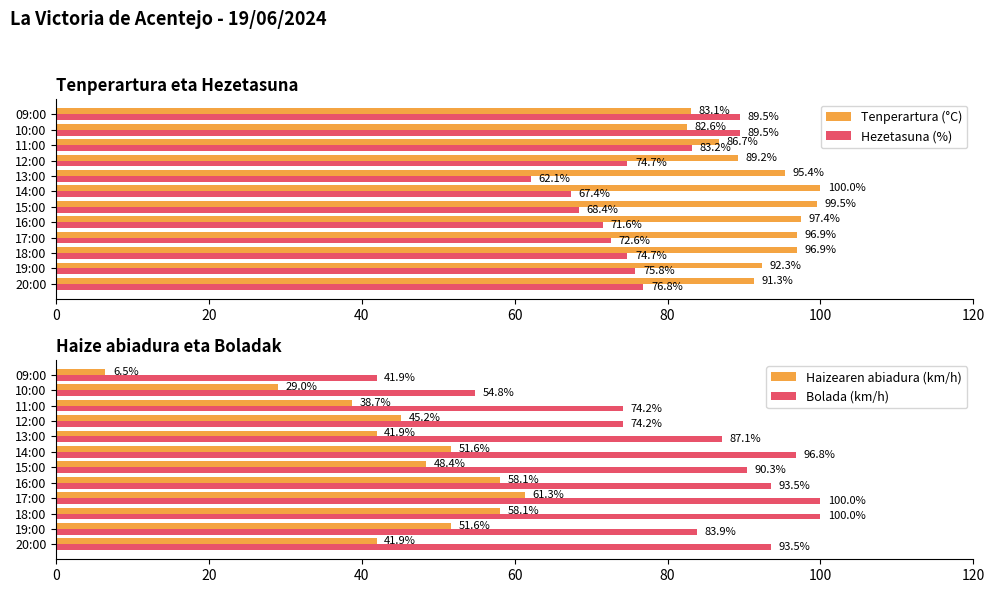

What is the value of the Hezetasuna (%) bar at the 8th from the left?

62.1